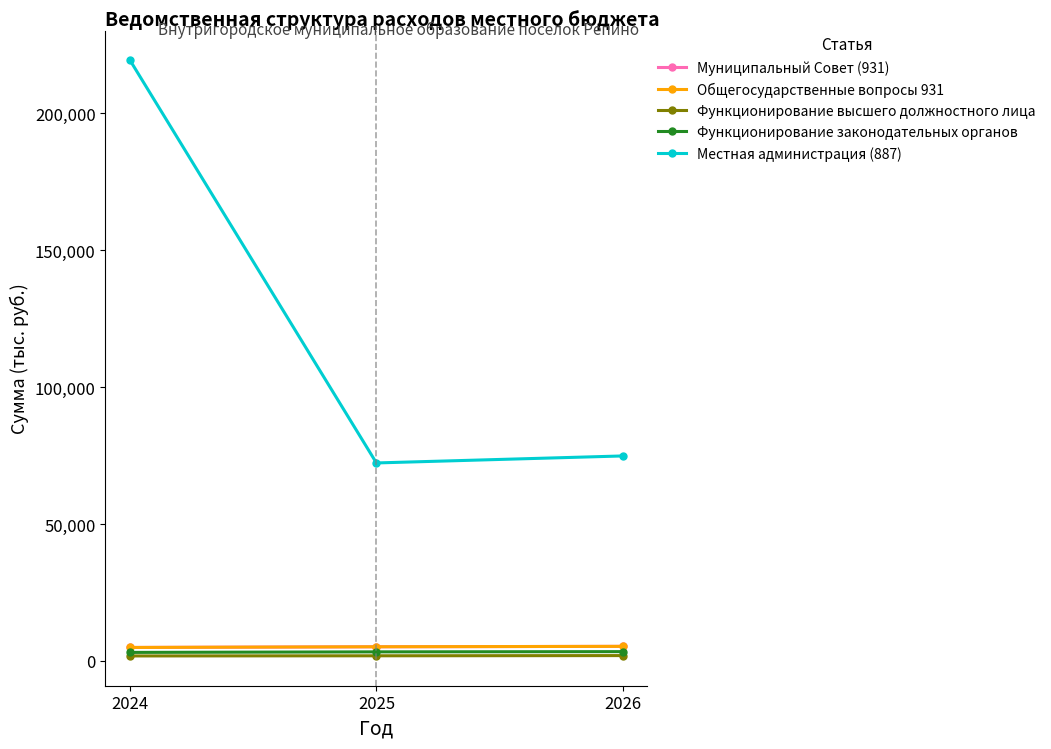

Is it true that Общегосударственные вопросы 931 equals 4902.6 at 2024?

True